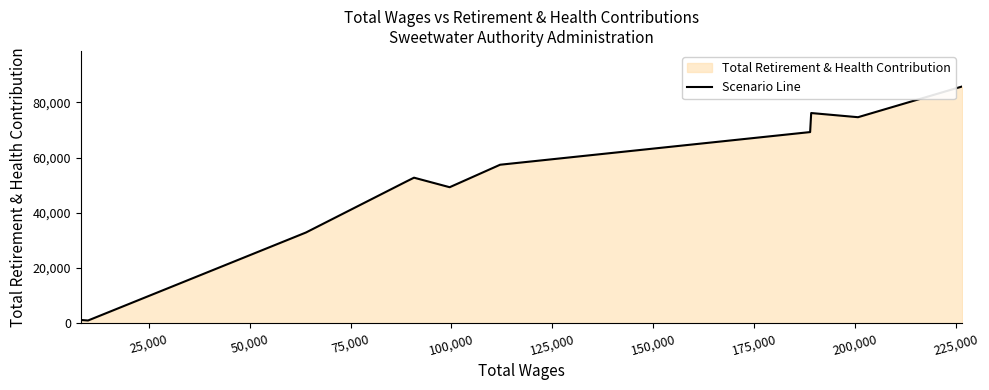

What is the maximum value shown in the chart?

85736